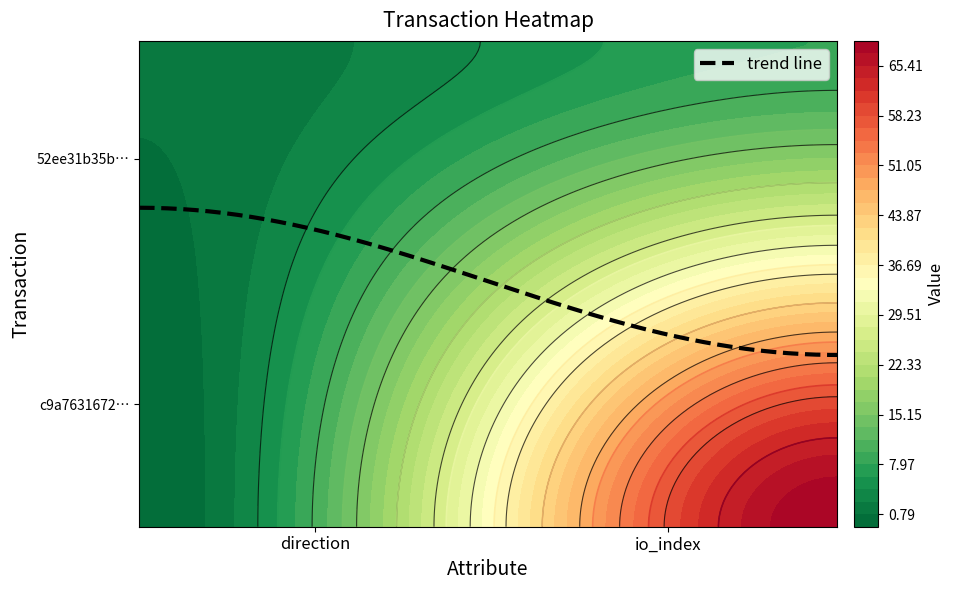

Reading right to left, list all the values displayed in this chart.

c9a7631672dd121039210ce3a2d05dcb848a81e: 69	-1
52ee31b35b6f38898f9c47f27b8d691b799bcd9: 8	1